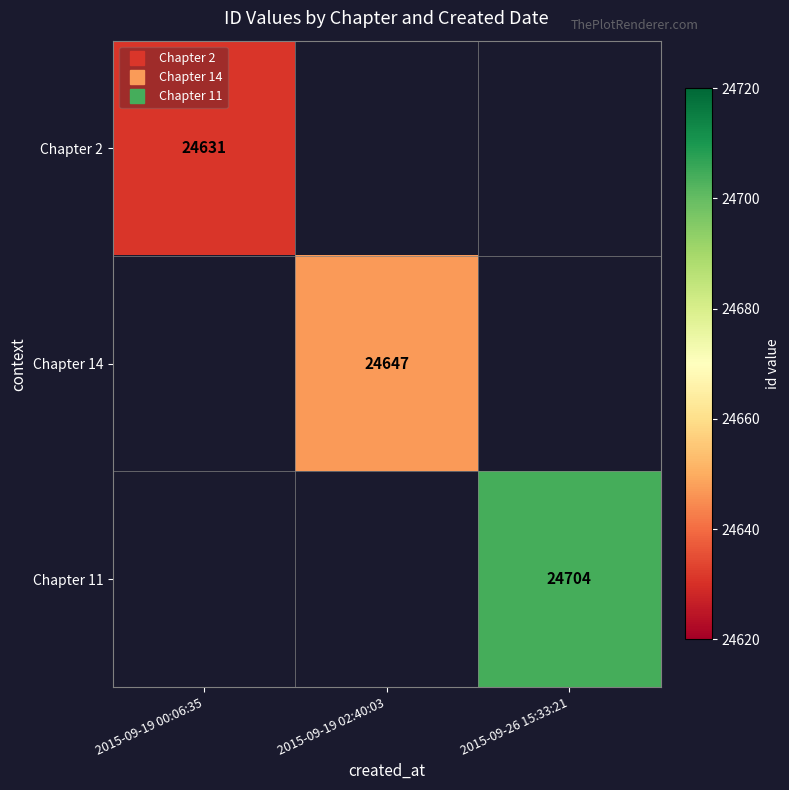

List the labels in order of Chapter 11 value, largest first.

2015-09-19 00:06:35, 2015-09-19 02:40:03, 2015-09-26 15:33:21